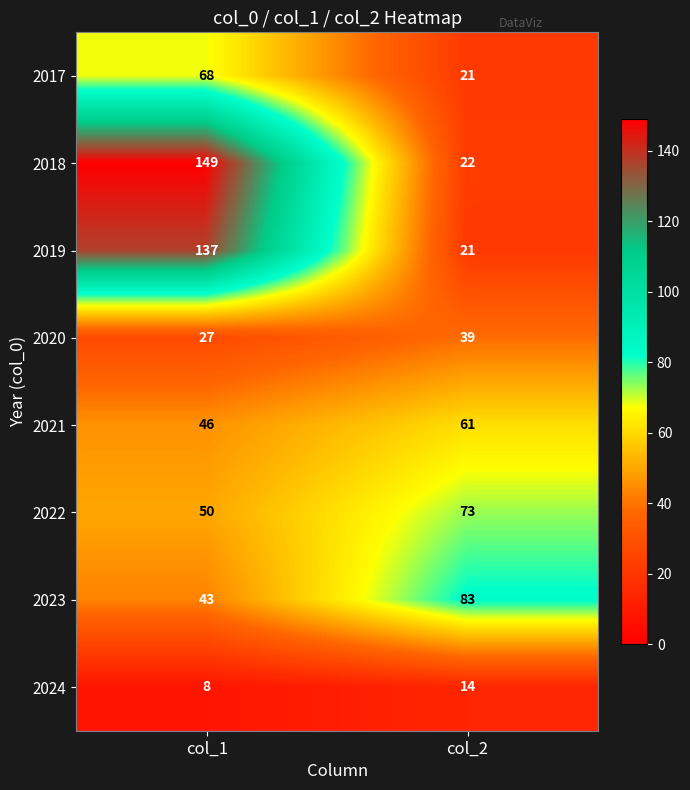

Count the number of data series in this chart.

8